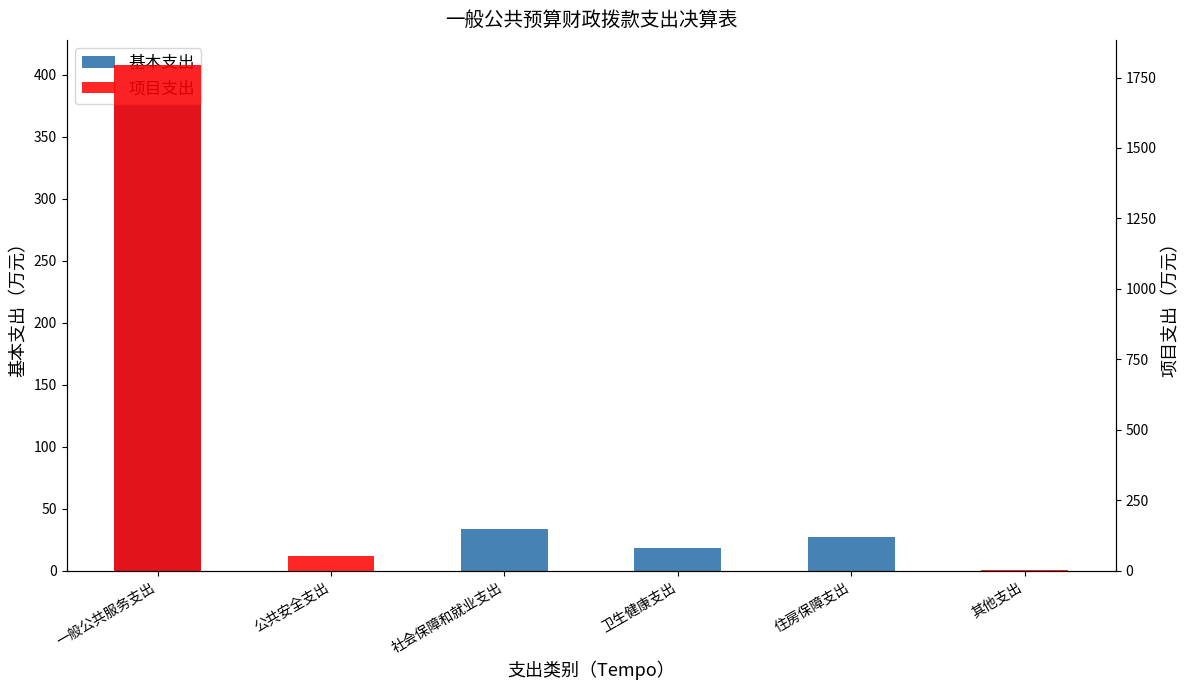

The 项目支出 series shows -1201.8 at 住房保障支出. True or false?

False